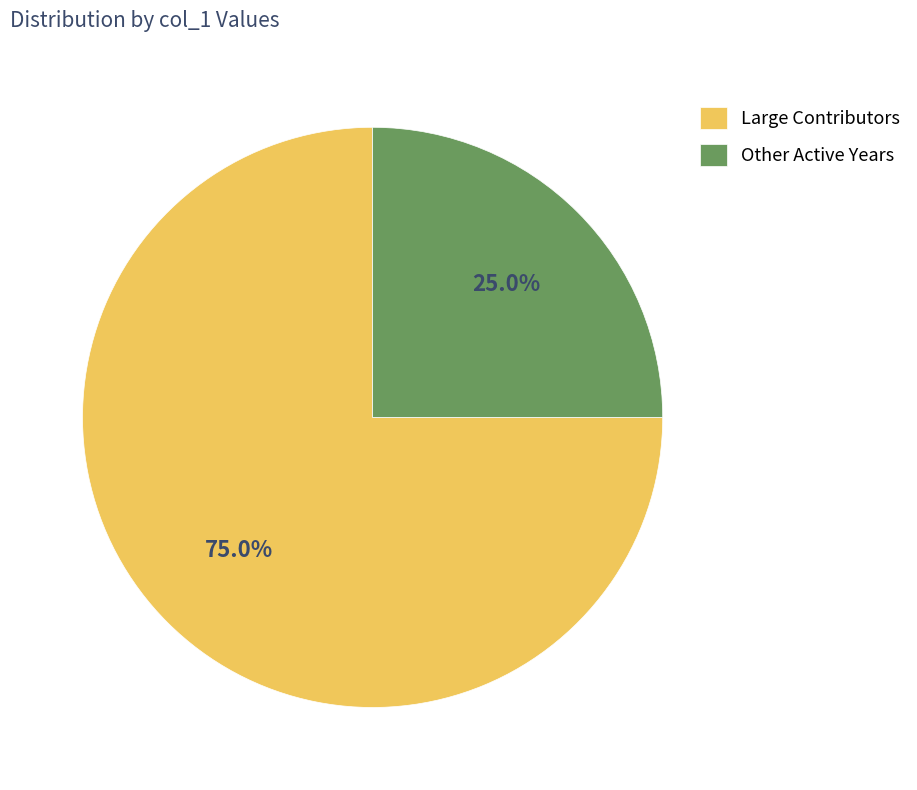

How much of the chart is everything except Large Contributors?

25.0%